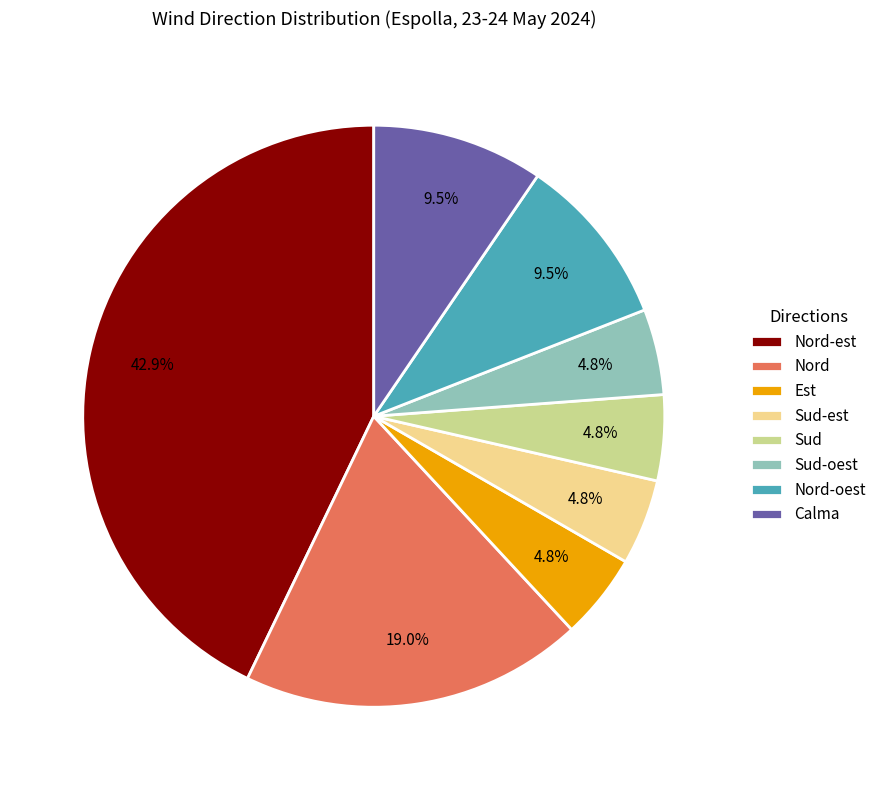

How many slices are in this pie chart?

8